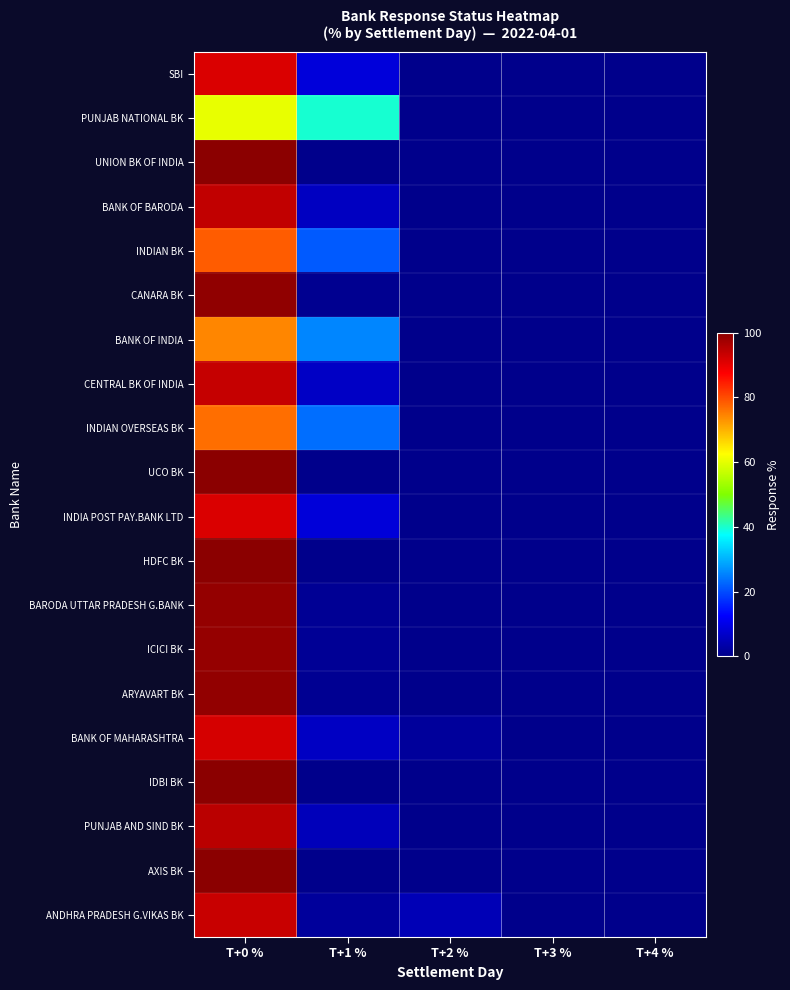

Between T+1 % and T+2 %, which series saw the biggest shift?

PUNJAB NATIONAL BK